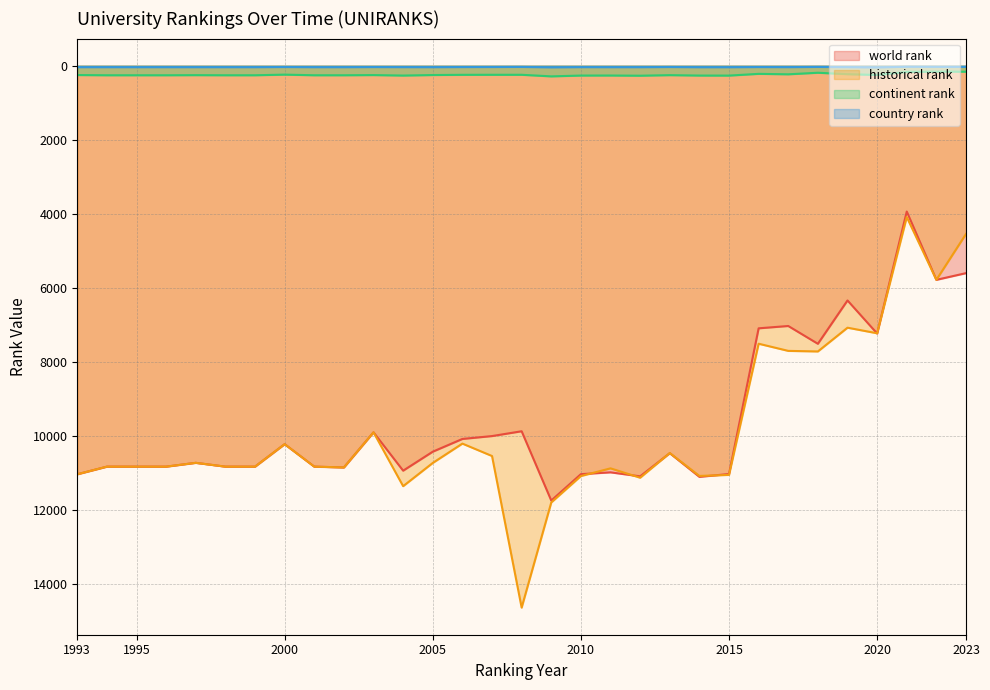

Between 2004 and 2000, which is larger?

2004